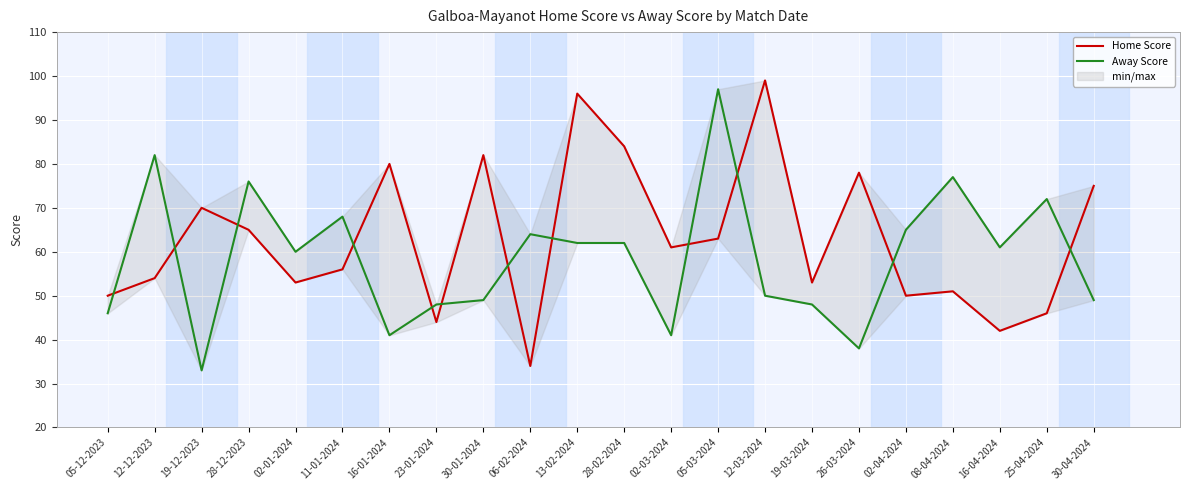

Which series has the largest total across all categories?

Home Score